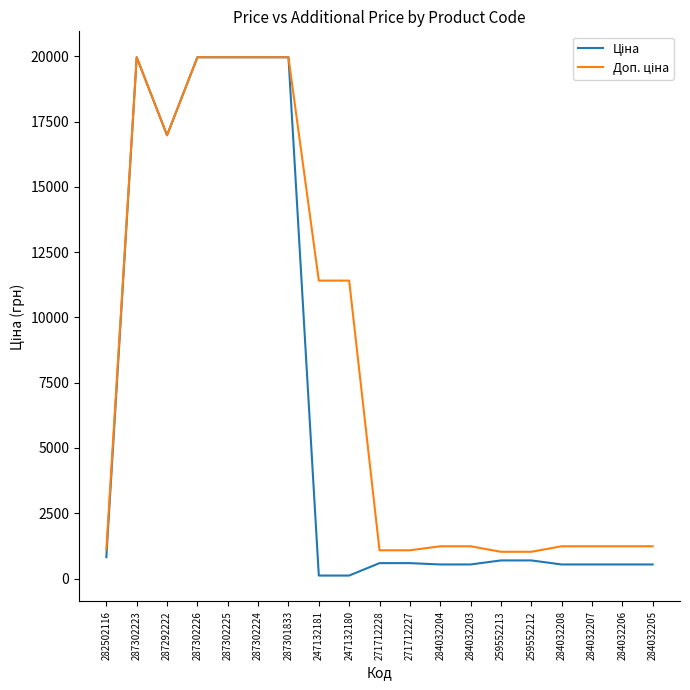

What is the difference between the highest and lowest values at 271712228?

491.7